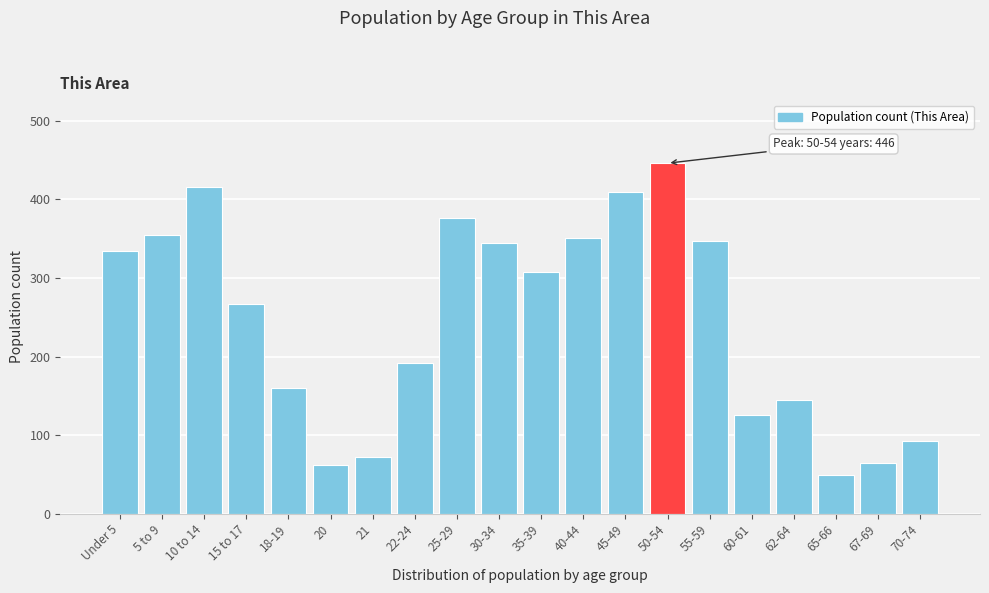

The chart shows a value of 93 at 70-74. True or false?

True